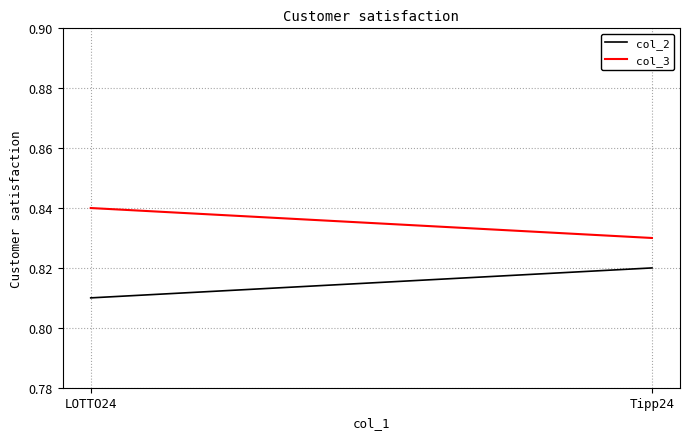

Which series has the widest spread of values?

col_3